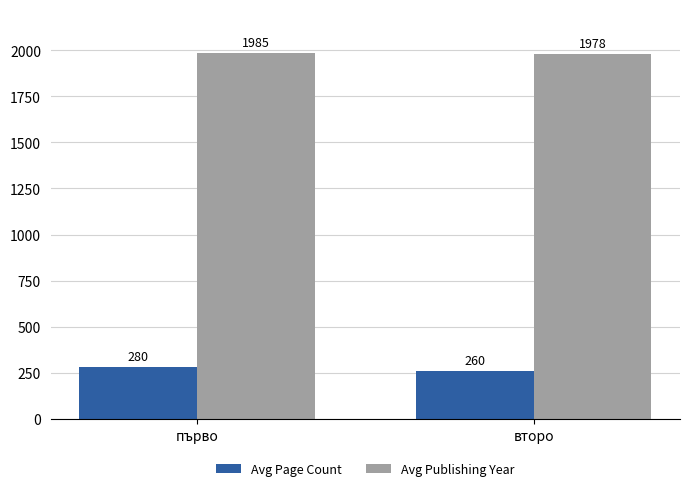

How many categories are shown in the chart?

2